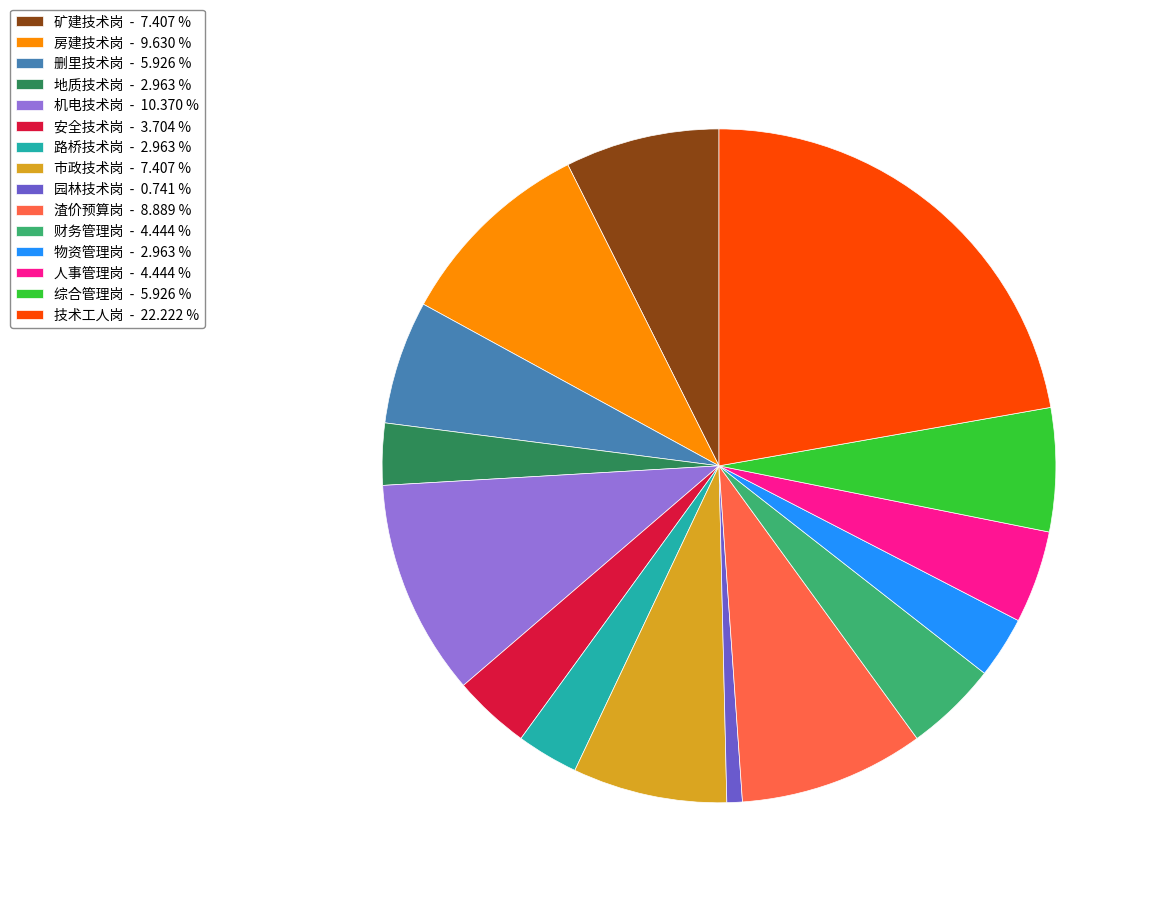

How many slices are in this pie chart?

15